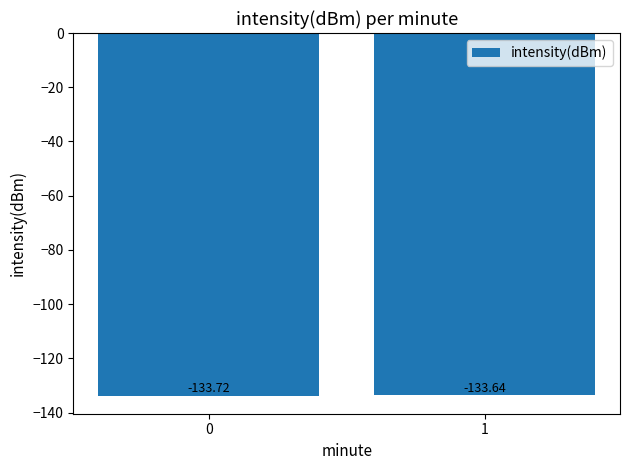

Between 1 and 0, which is larger?

1